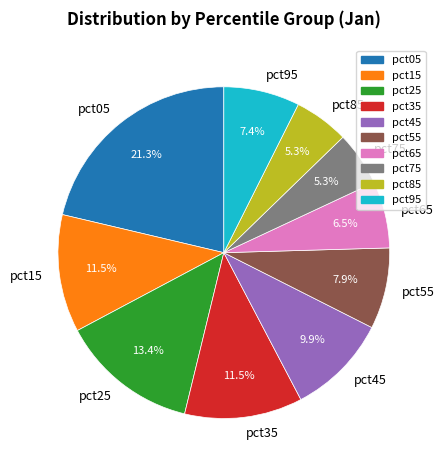

How many segments does this pie chart have?

10